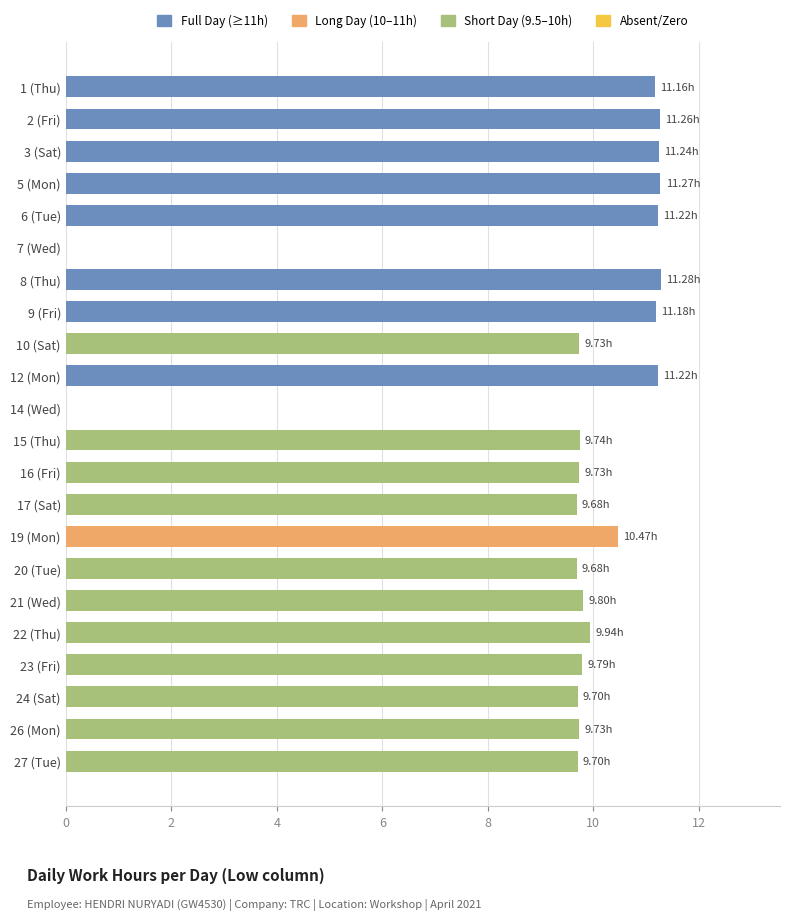

What is the change in value from 7 (Wed) to 15 (Thu)?

+9.7